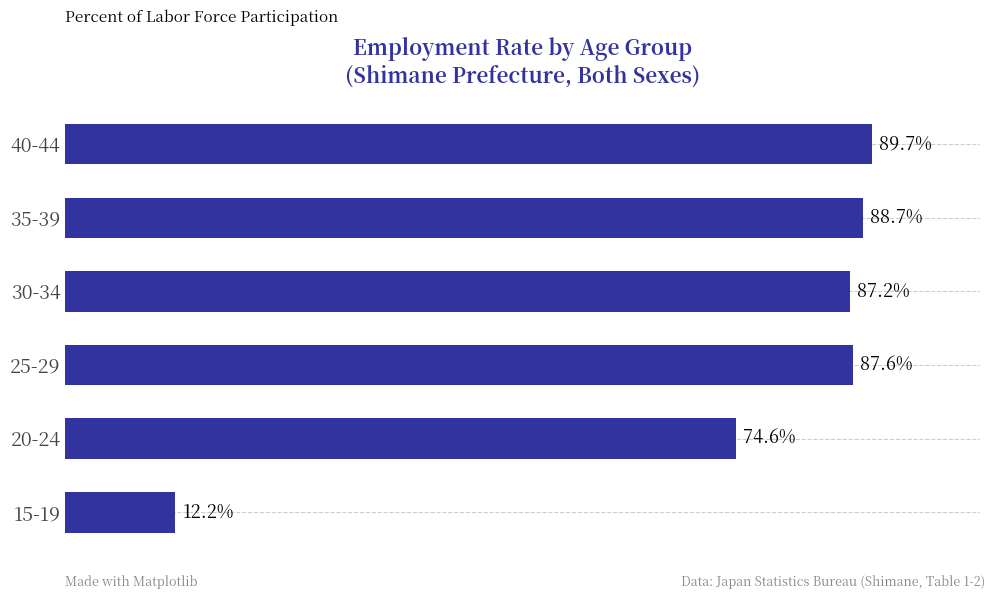

Which has a higher value, 20-24 or 25-29?

25-29